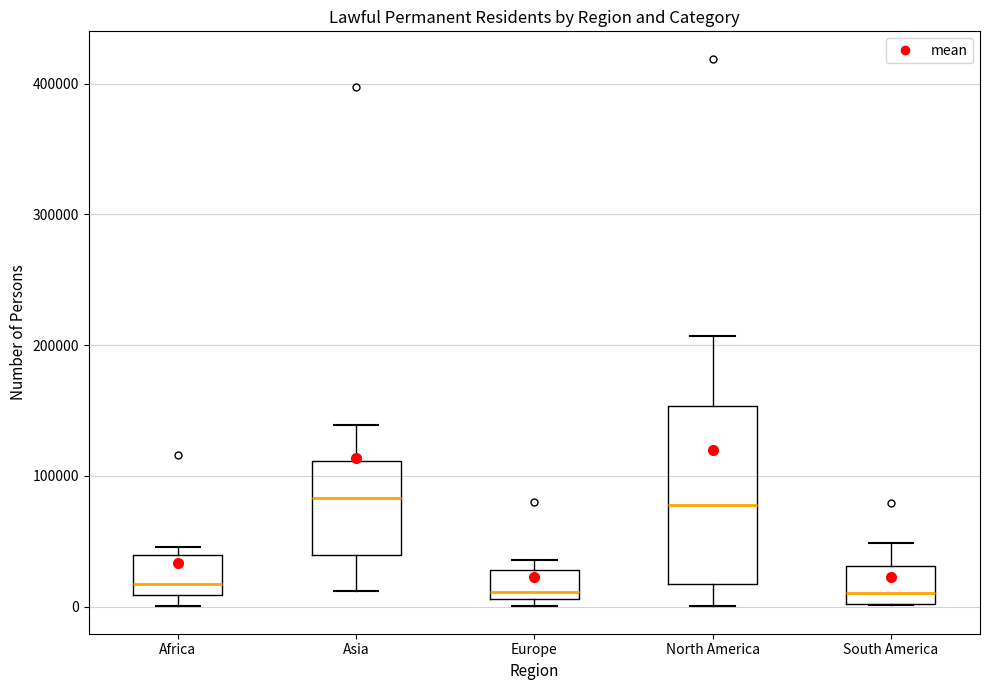

Reading left to right, read every box against the y-axis: the position of its median line, the range the box covers, and the ends of its whiskers. The values are not printed on the chart, so give them approximately, as read against the axis.

Africa: median 20000, box 10000 to 40000, whiskers 0 to 50000
Asia: median 80000, box 40000 to 110000, whiskers 10000 to 140000
Europe: median 10000 (just above the box's lower edge), box 10000 to 30000, whiskers 0 to 40000
North America: median 80000, box 20000 to 150000, whiskers 0 to 210000
South America: median 10000, box 0 to 30000, whiskers 0 to 50000